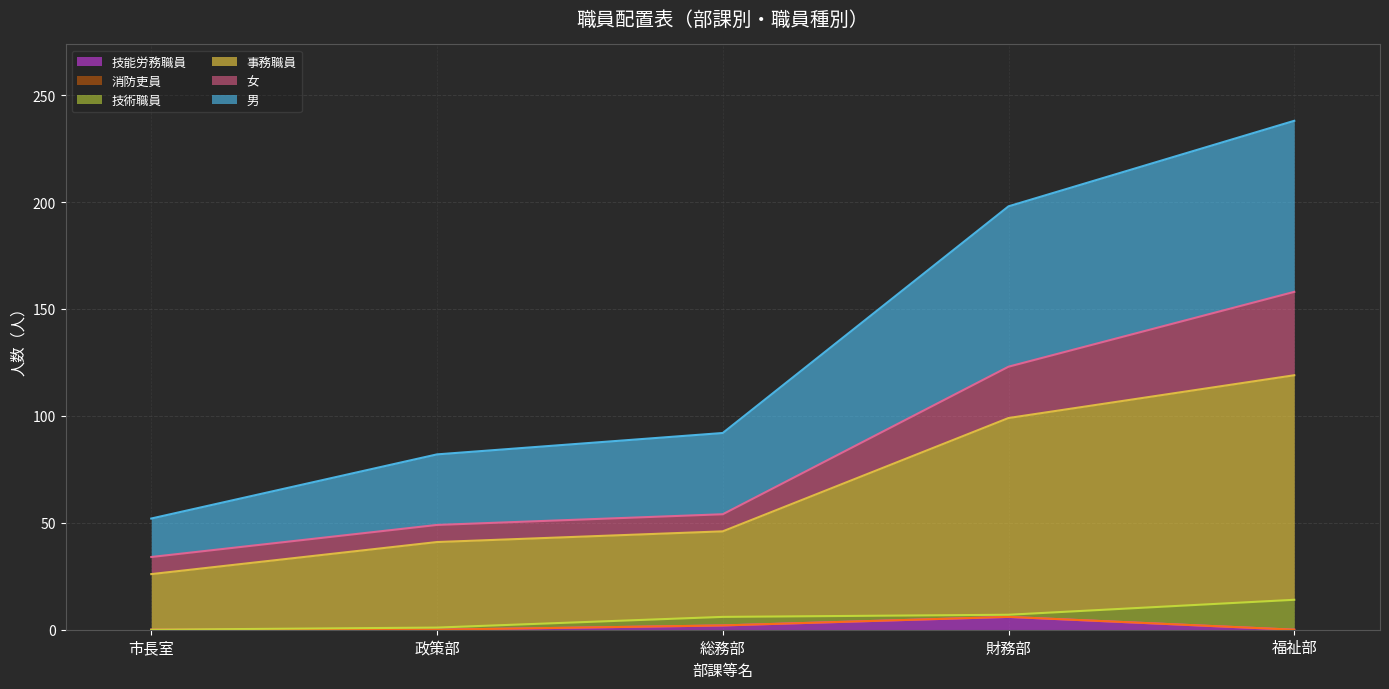

What is the highest value of the 技能労務職員 series?

6